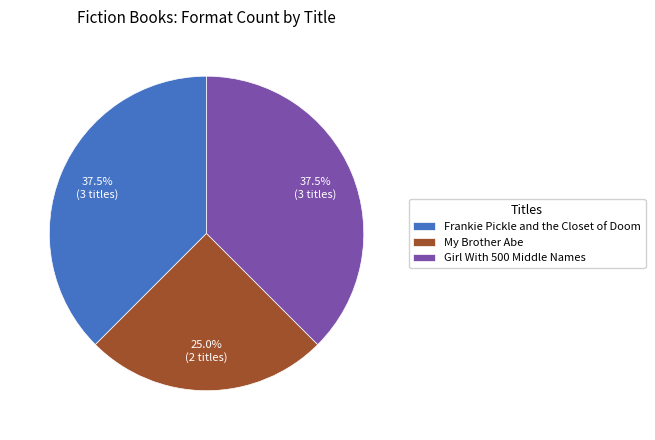

Is it true that Frankie Pickle and the Closet of Doom is 27% of the pie?

False